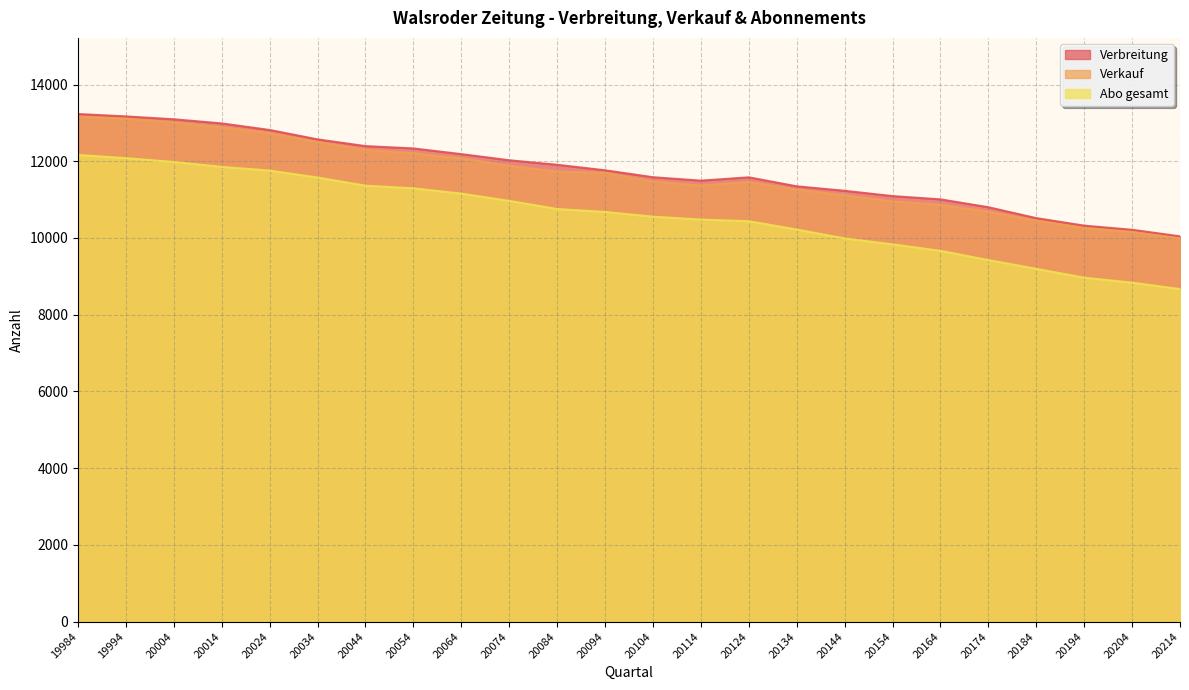

Reading left to right, list all the values displayed in this chart.

Verbreitung: 19984=13231	19994=13169	20004=13094	20014=12986	20024=12815	20034=12570	20044=12395	20054=12334	20064=12186	20074=12026	20084=11908	20094=11765	20104=11584	20114=11495	20124=11581	20134=11347	20144=11230	20154=11092	20164=11007	20174=10802	20184=10518	20194=10322	20204=10214	20214=10043
Verkauf: 19984=13162	19994=13109	20004=13013	20014=12885	20024=12735	20034=12499	20044=12299	20054=12210	20064=12074	20074=11884	20084=11730	20094=11699	20104=11471	20114=11368	20124=11460	20134=11260	20144=11113	20154=10953	20164=10868	20174=10687	20184=10452	20194=10260	20204=10157	20214=9990
Abo gesamt: 19984=12164	19994=12081	20004=11982	20014=11854	20024=11757	20034=11576	20044=11363	20054=11295	20064=11157	20074=10967	20084=10756	20094=10679	20104=10556	20114=10480	20124=10438	20134=10220	20144=9989	20154=9834	20164=9666	20174=9424	20184=9196	20194=8965	20204=8836	20214=8669